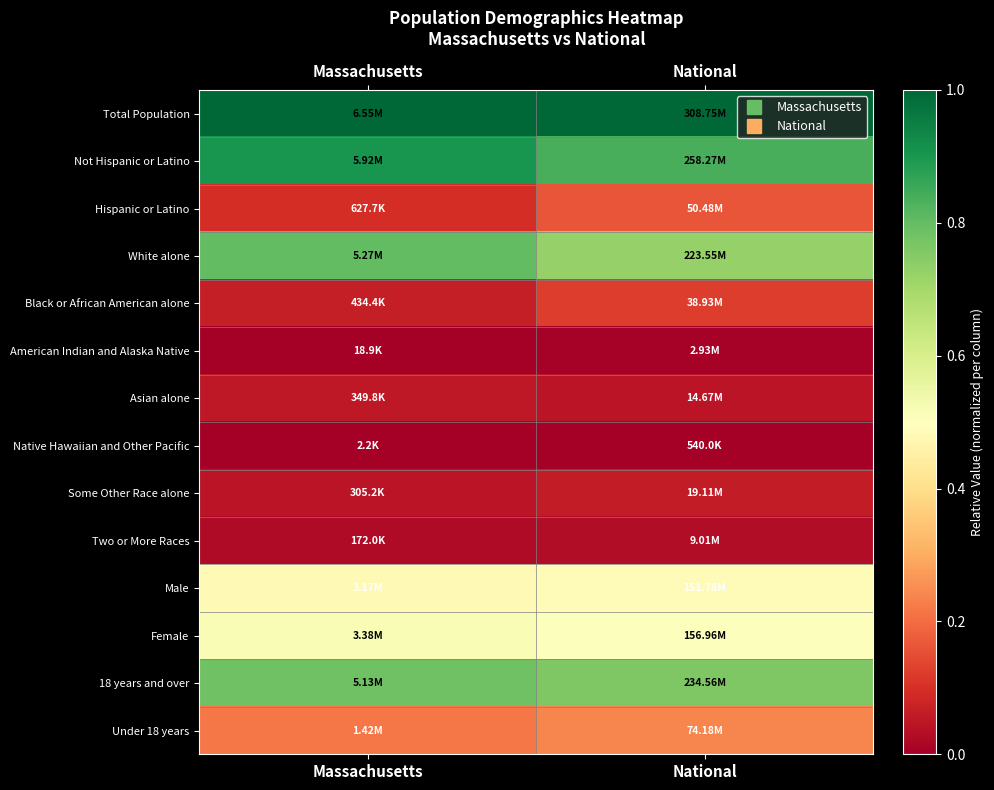

At National, list the series in order from smallest to largest.

Native Hawaiian and Other Pacific, American Indian and Alaska Native, Two or More Races, Asian alone, Some Other Race alone, Black or African American alone, Hispanic or Latino, Under 18 years, Male, Female, White alone, 18 years and over, Not Hispanic or Latino, Total Population